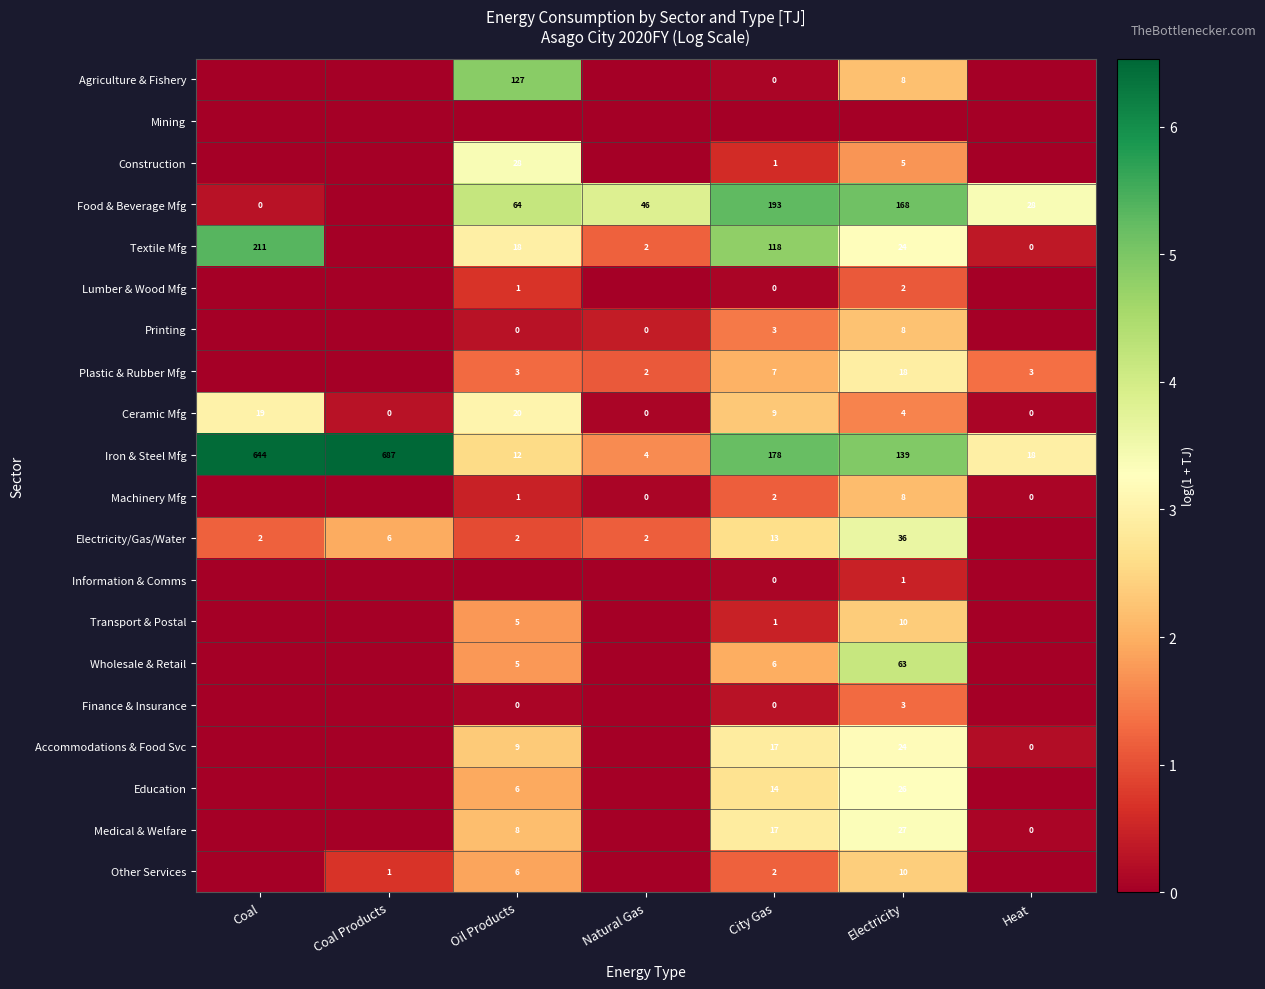

The value of Electricity/Gas/Water at Coal is 3. True or false?

False